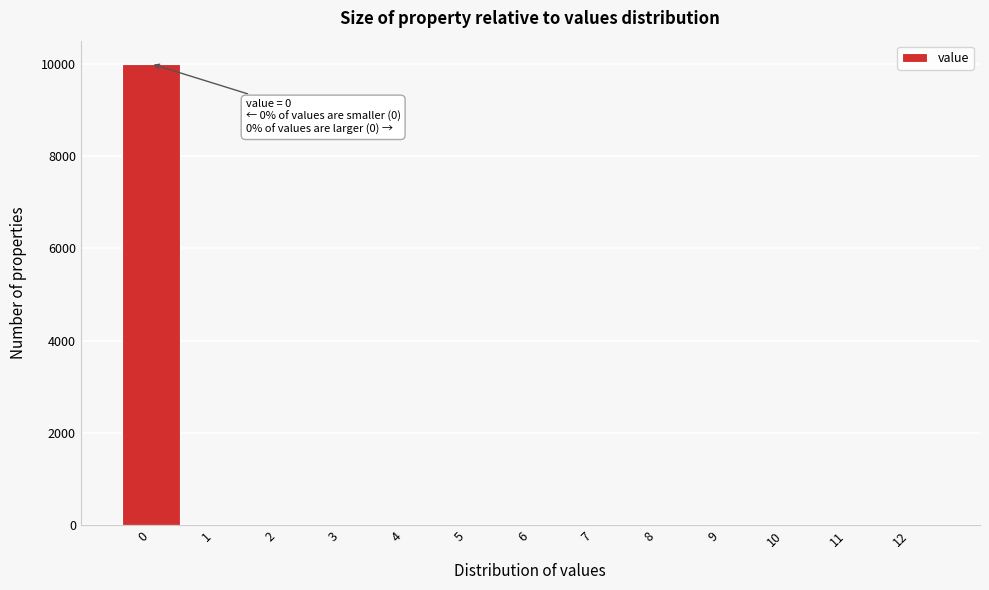

Which range on the x-axis has the tallest bar?

-0.5 to 0.5